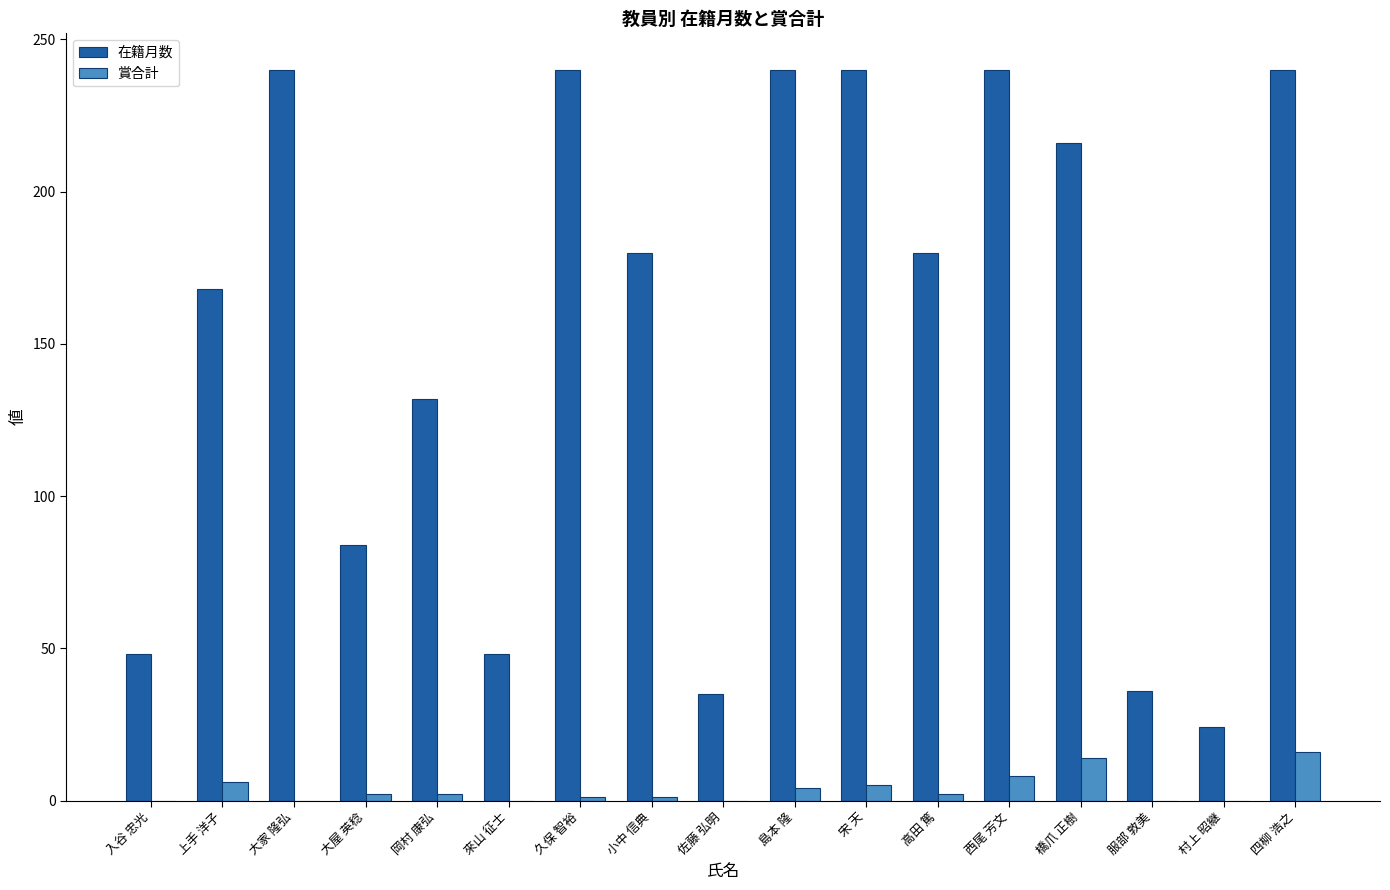

What is the greatest value displayed?

240